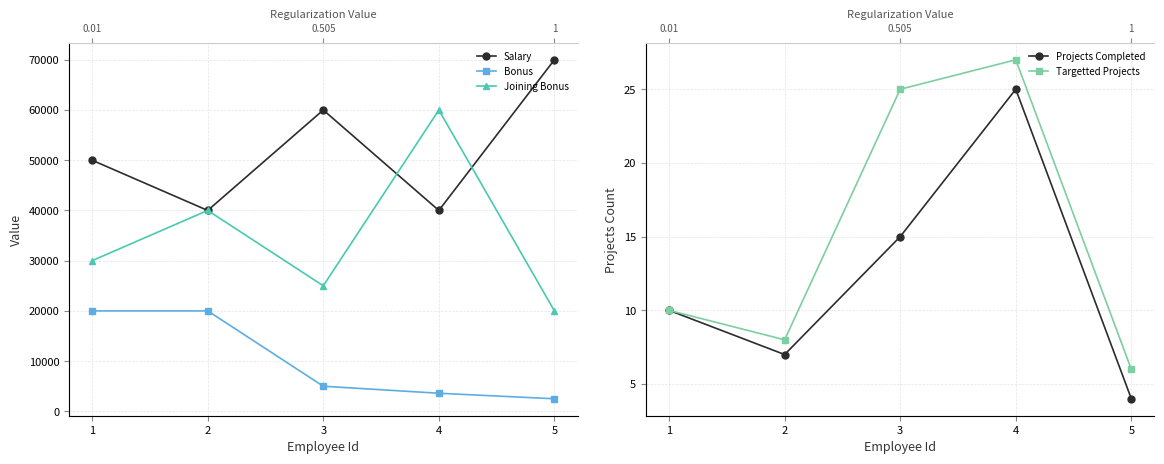

What is the lowest value of the Joining Bonus series?

20000